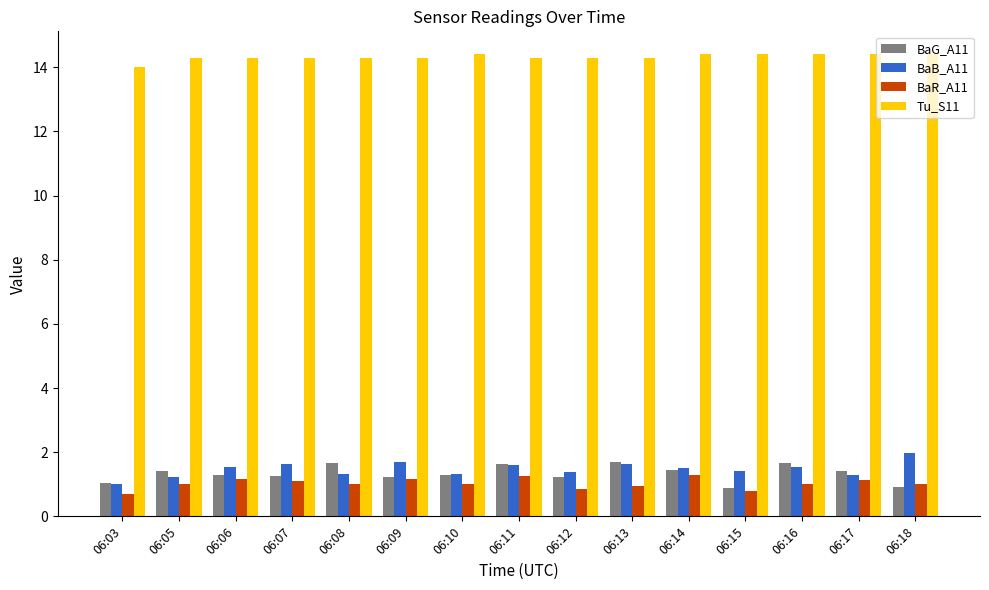

List the series in order of their peak value, lowest first.

BaR_A11, BaG_A11, BaB_A11, Tu_S11